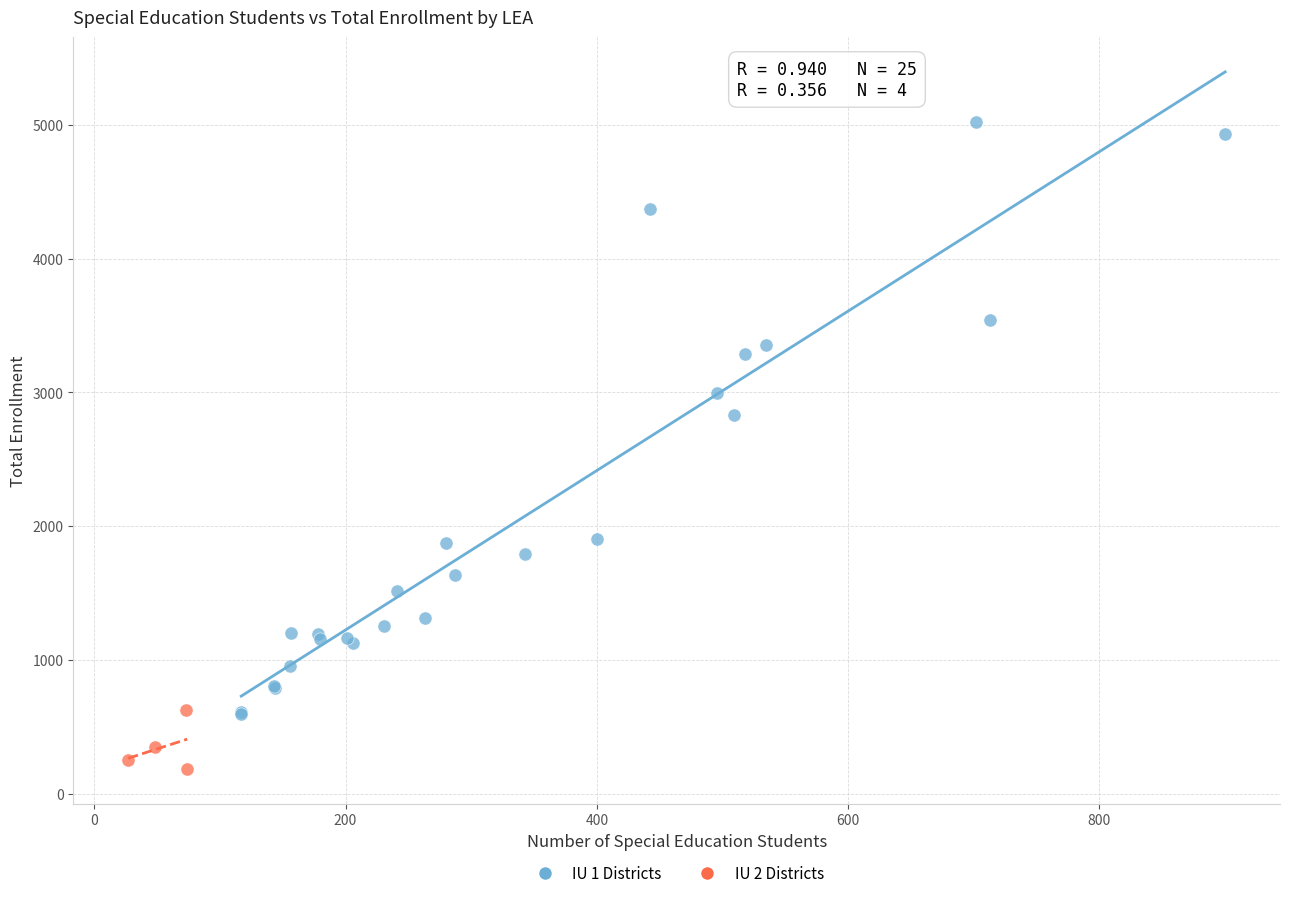

Which series has the largest Y range (max minus min)?

IU 1 Districts